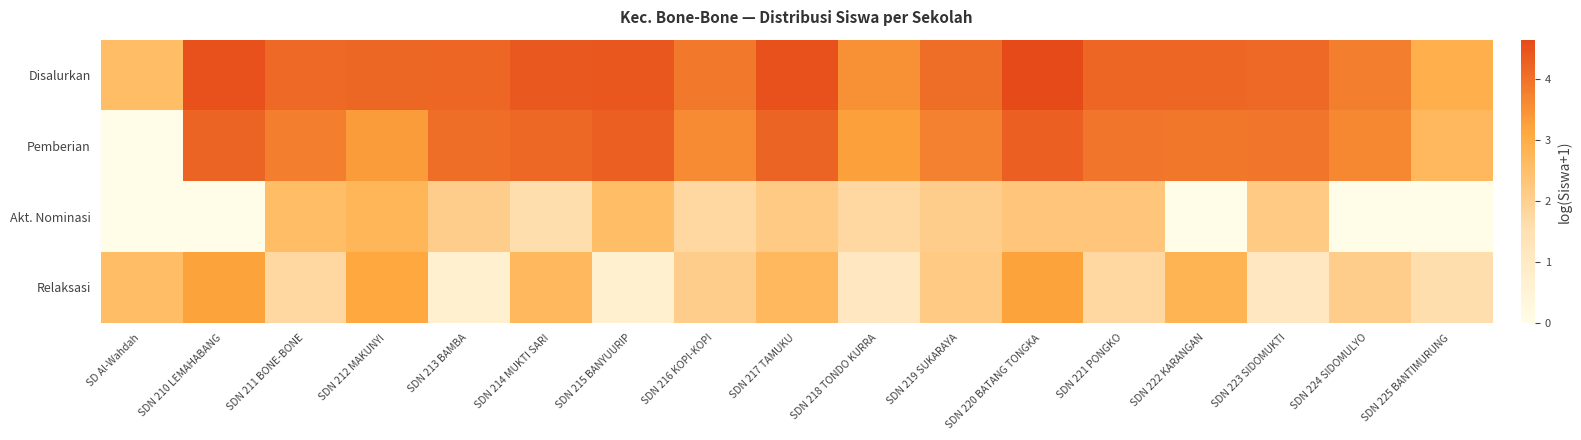

Which series has the largest total across all categories?

Disalurkan